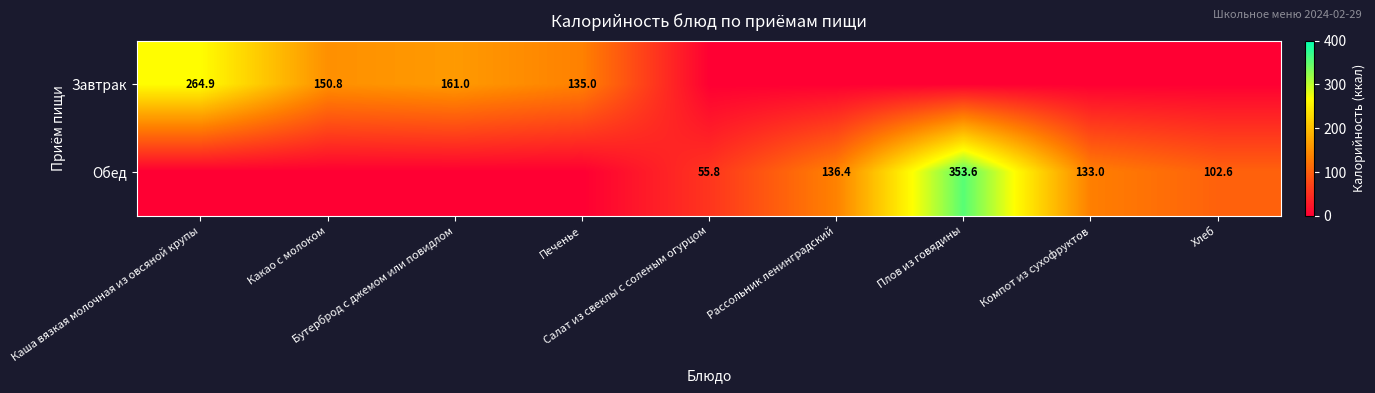

What is the sum of the Завтрак values at Бутерброд с джемом или повидлом and Хлеб?

161.0